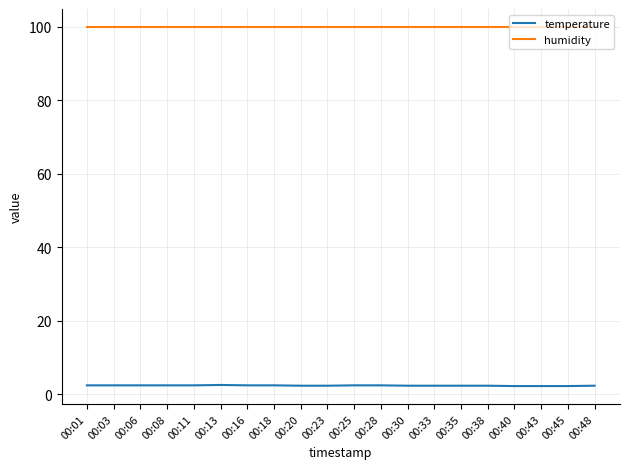

What is the lowest value of the humidity series?

99.9